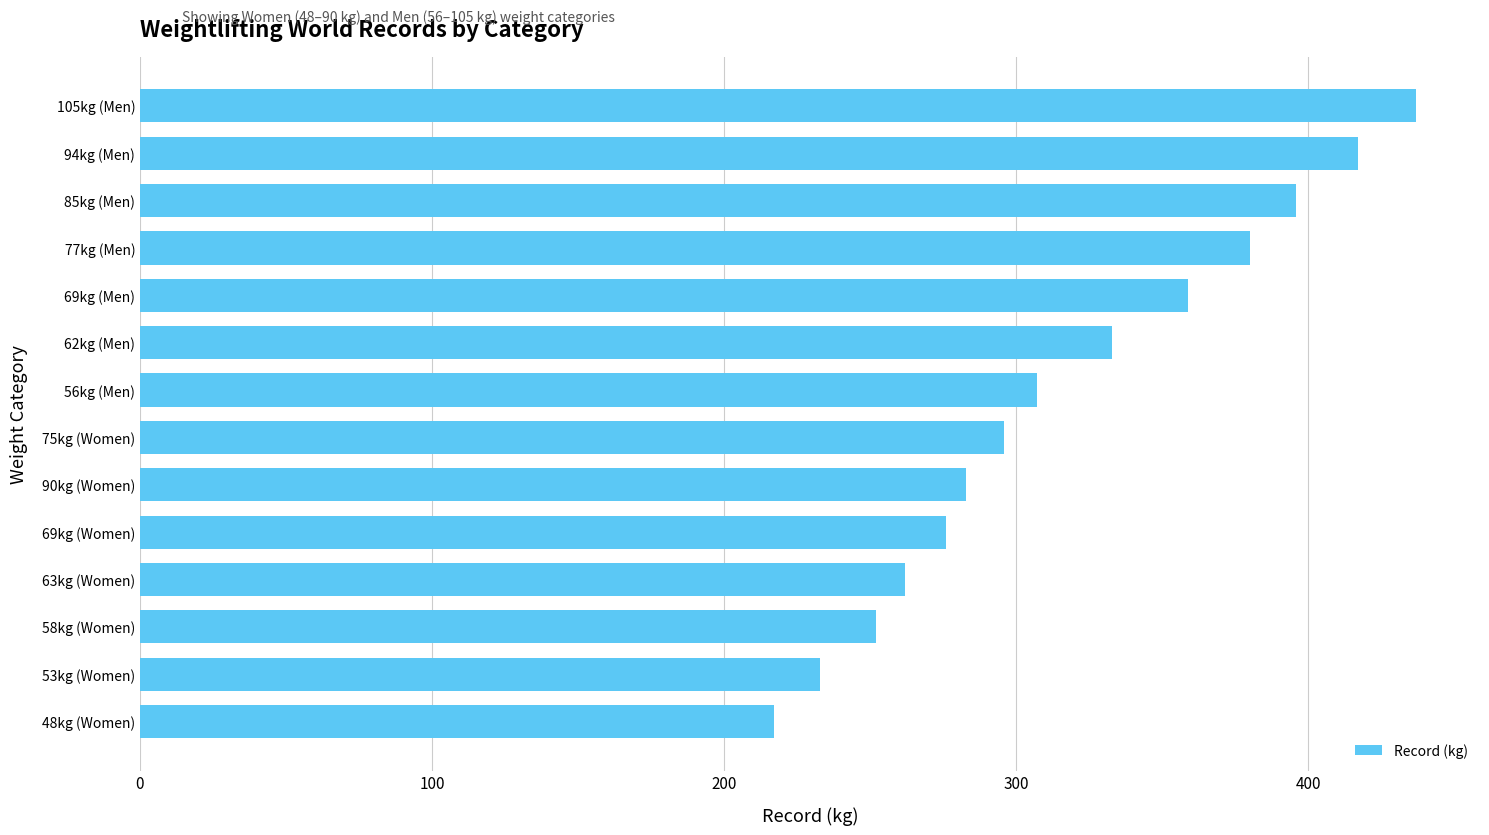

The value at 85kg (Men) is 396. True or false?

True